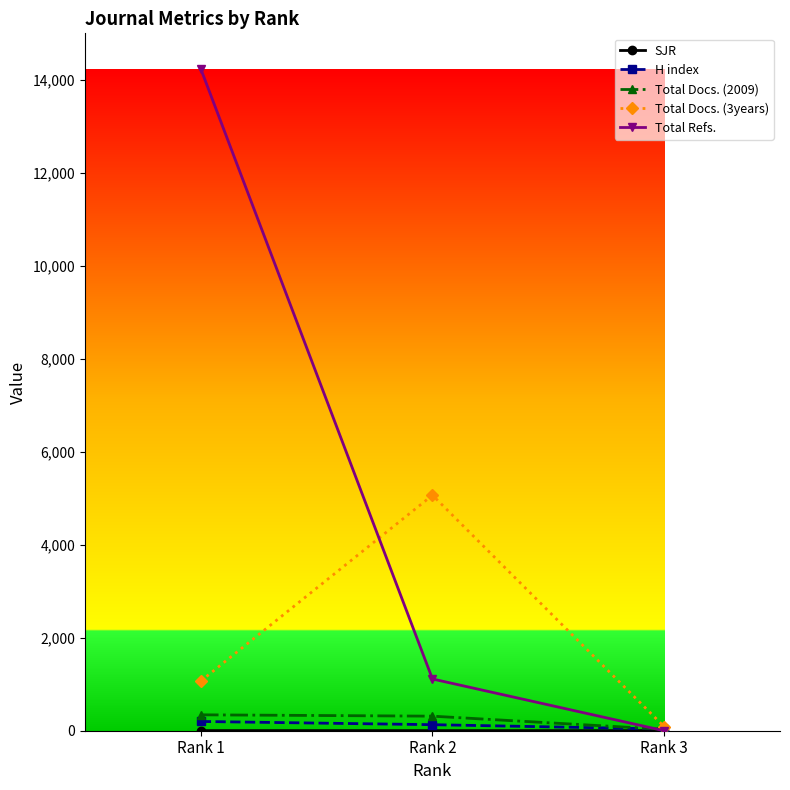

At which category is the sum across all series the highest?

Rank 1